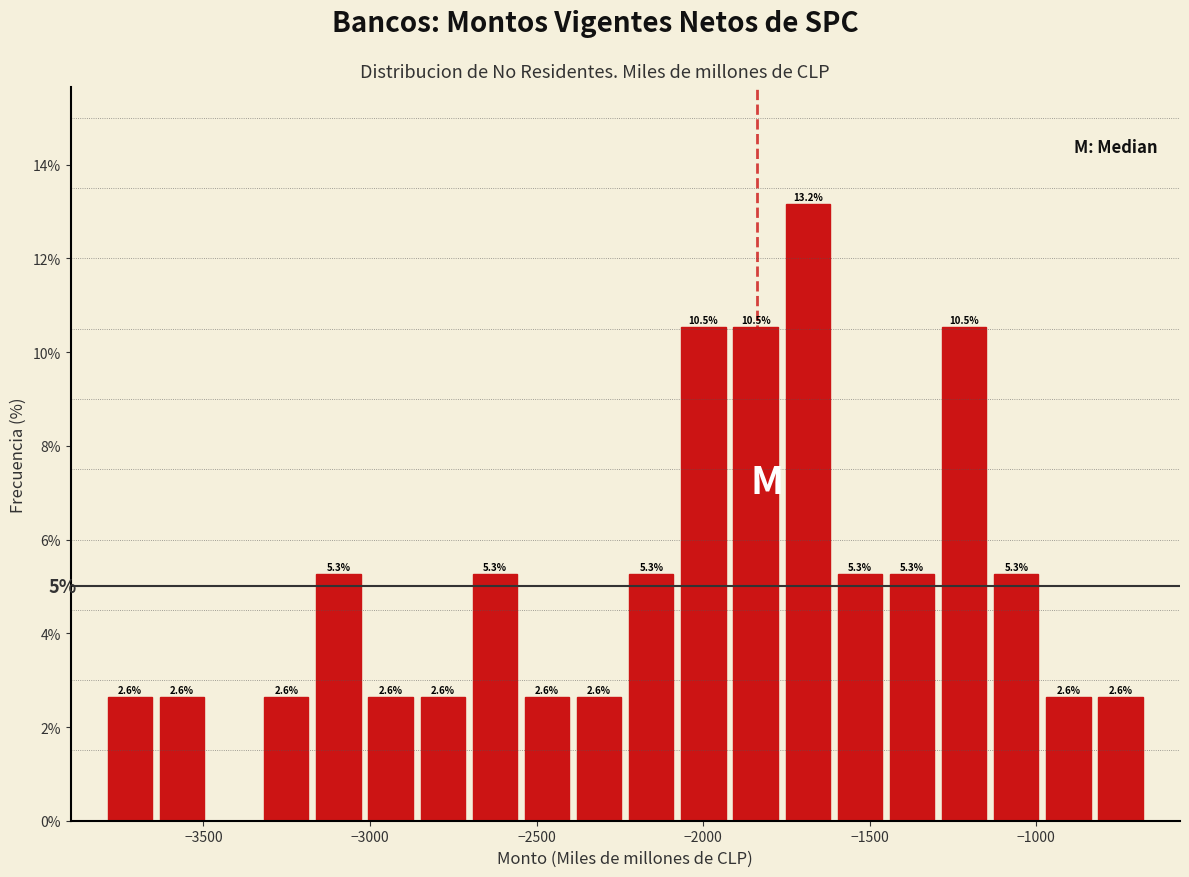

Read against the x-axis, roughly where is the centre of the tallest bar?

-1700